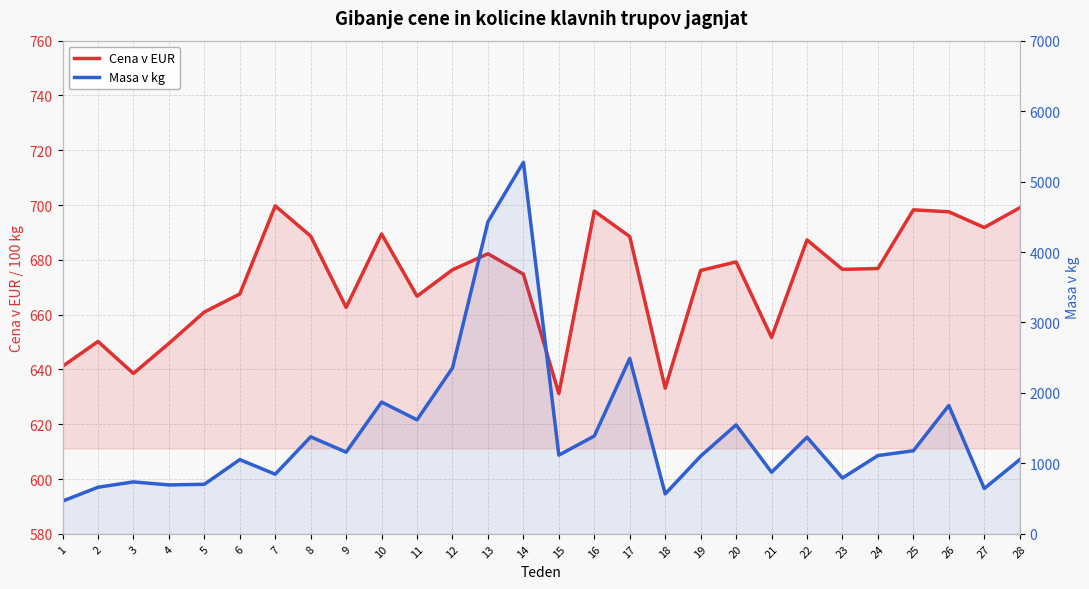

True or false: Cena v EUR has a value of 1088.8 at 4.

False